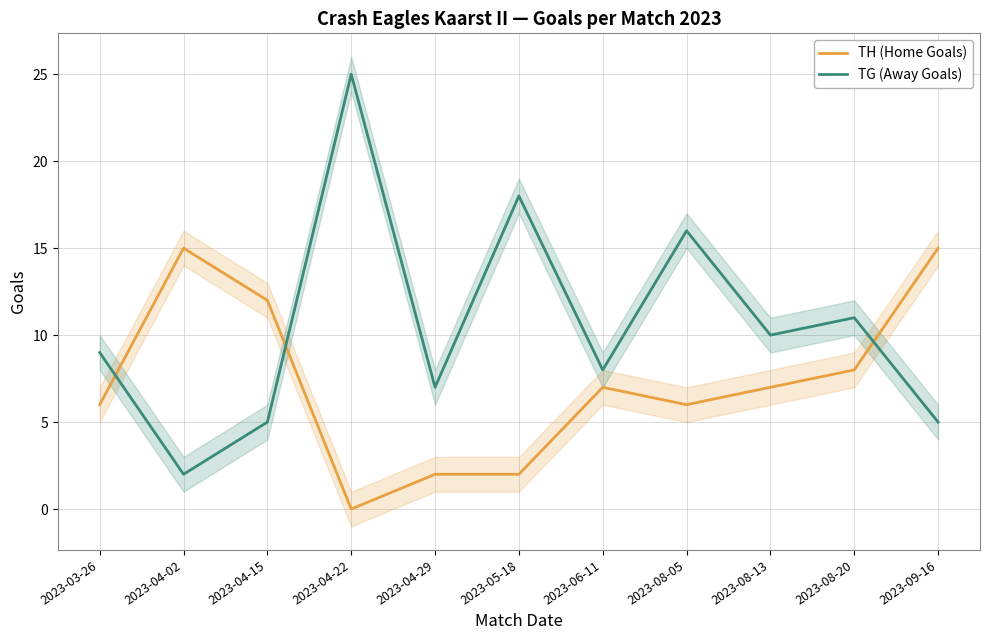

Which series ends up on top after the final intersection of TG (Away Goals) and TH (Home Goals)?

TH (Home Goals)